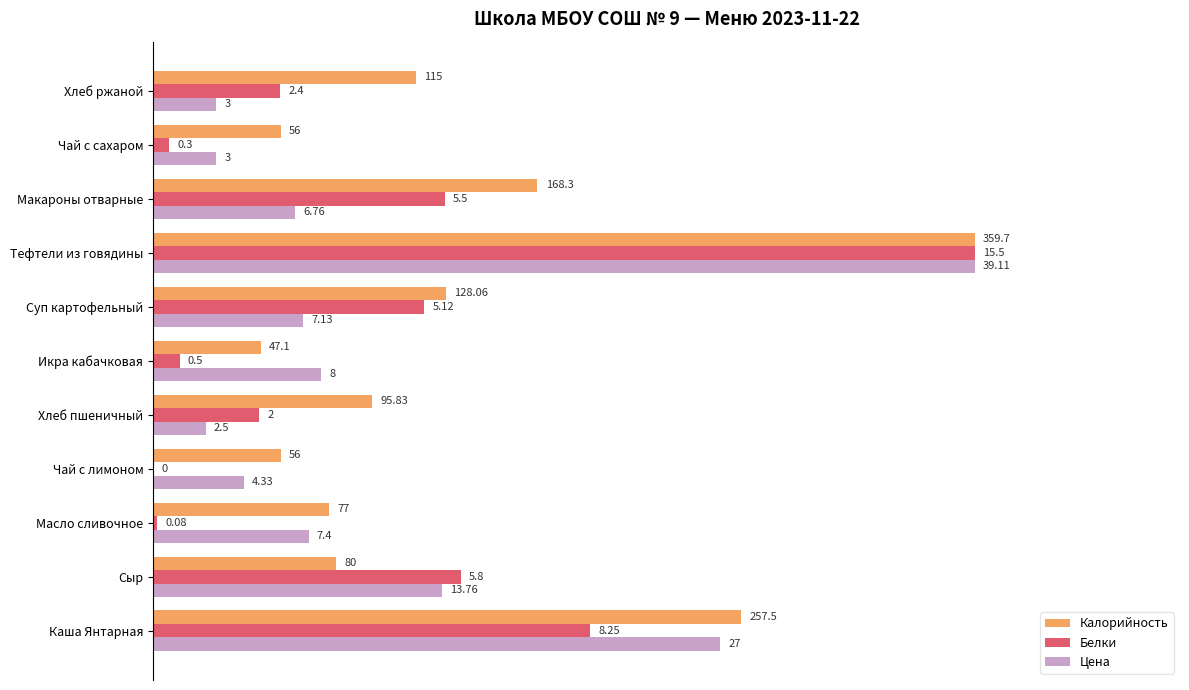

Which series has the widest spread of values?

Белки